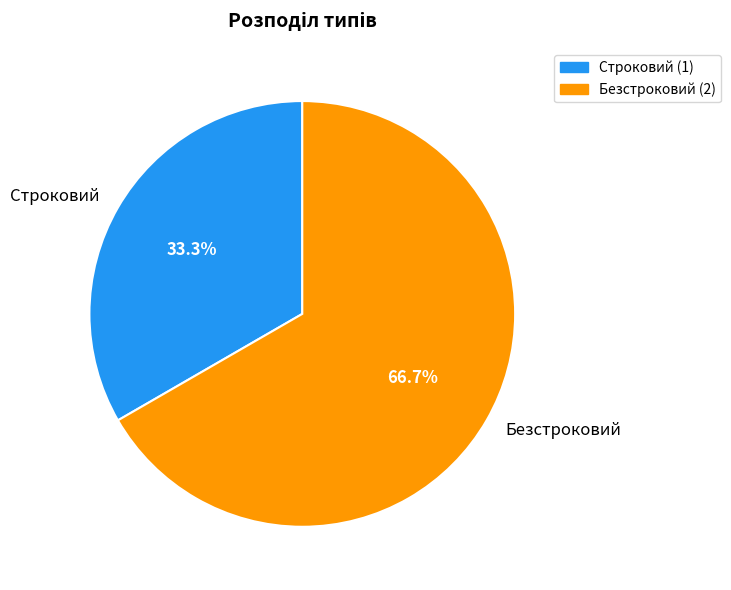

Which category has the biggest portion of the pie?

Безстроковий